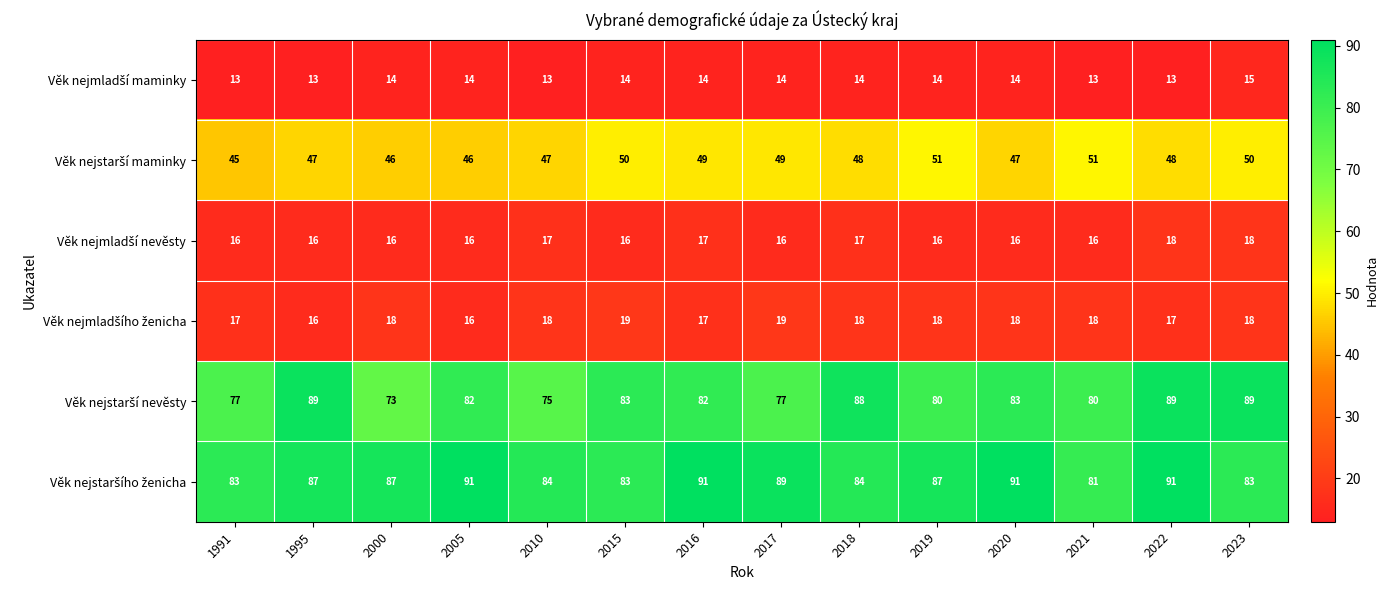

At which category is the sum across all series the highest?

2022